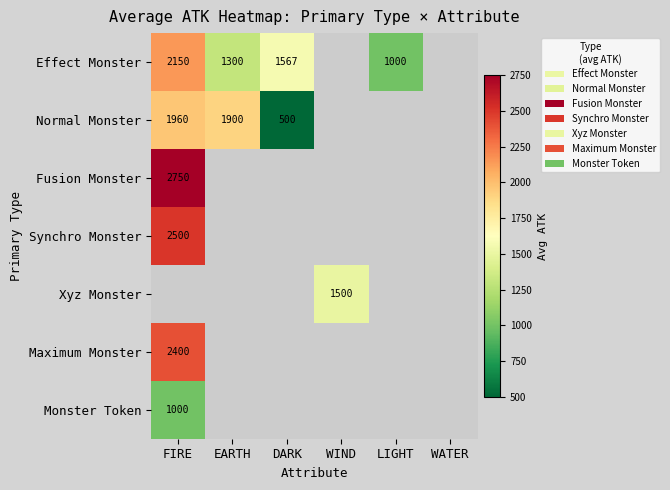

The Xyz Monster series shows 1500 at WIND. True or false?

True